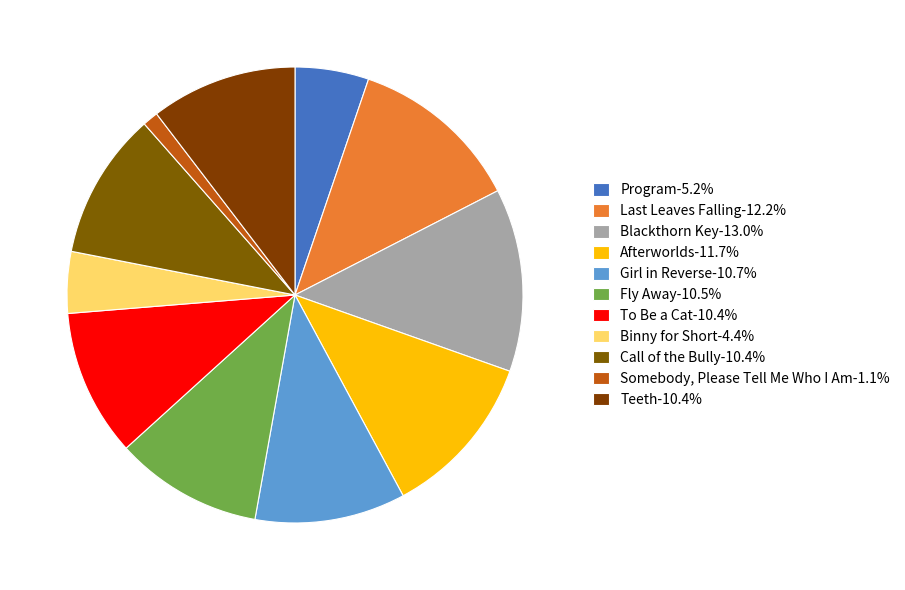

Does Blackthorn Key account for over 50% of the chart?

No